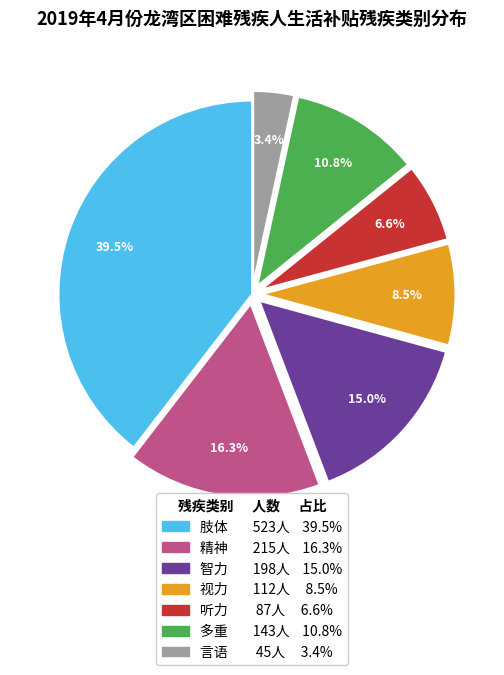

Combined, what portion of the pie is 多重 and 视力?

19.3%